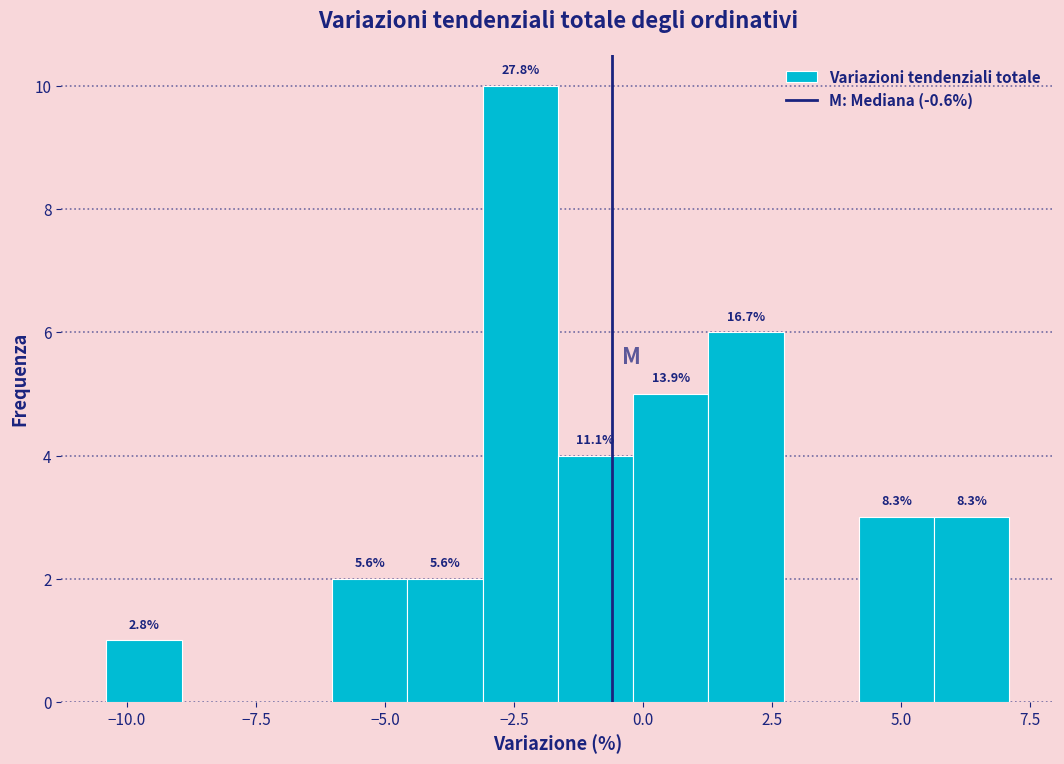

Around what value on the x-axis is the tallest bar? Give the approximate position of its centre, as read against the axis.

-2.5